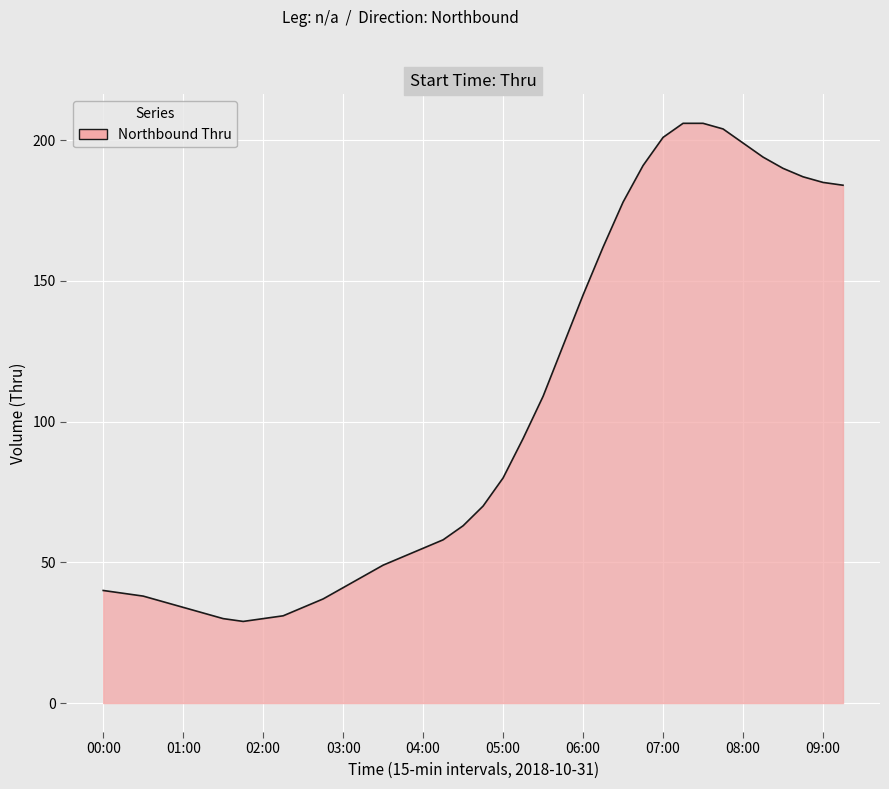

What is the difference between the maximum and minimum values?

177